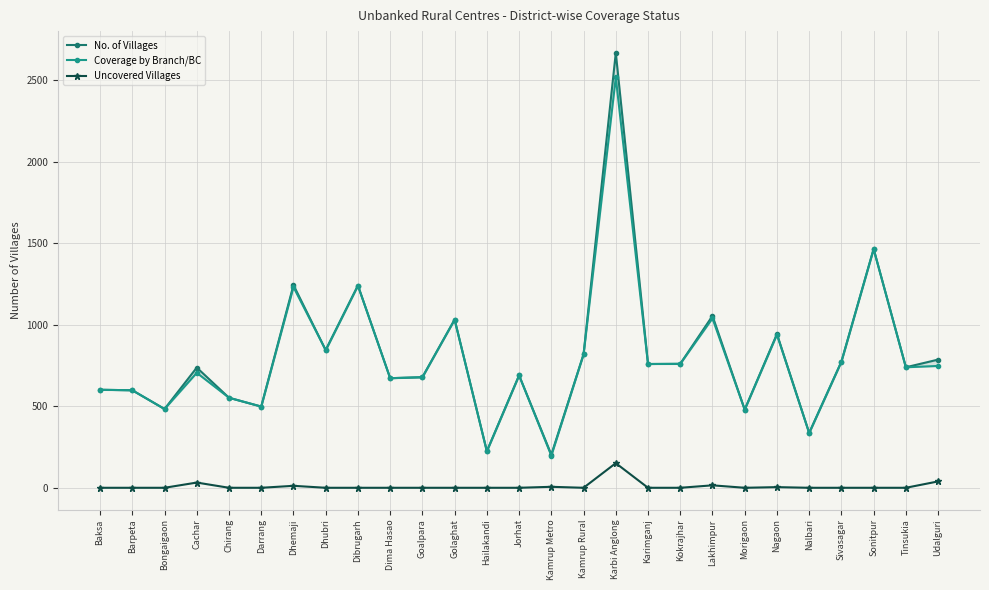

At how many categories does at least one series exceed 830?

8